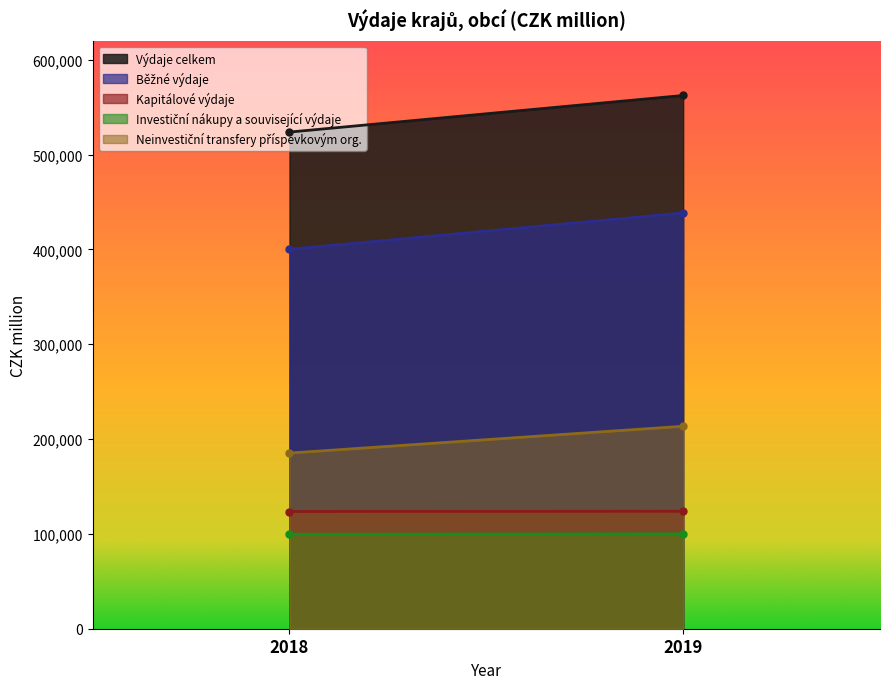

Reading left to right, what are all the values shown in this chart?

Výdaje celkem: 2018=523800.0	2019=562387.2
Běžné výdaje: 2018=400173.0	2019=438519.4
Kapitálové výdaje: 2018=123627.0	2019=123867.8
Investiční nákupy a související výdaje: 2018=99641.0	2019=100039.7
Neinvestiční transfery příspěvkovým org.: 2018=185261.0	2019=213542.7